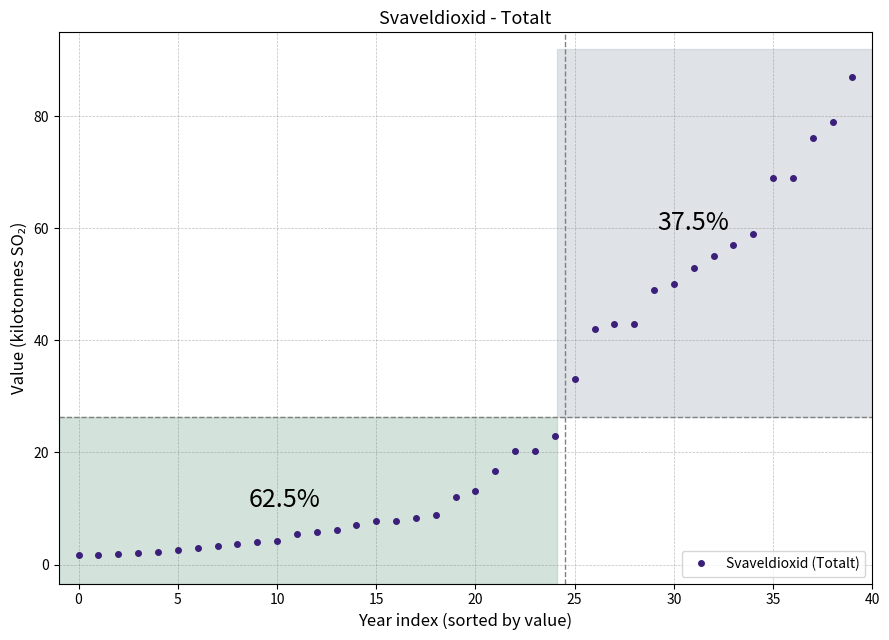

What is the maximum value shown in the chart?

87.0